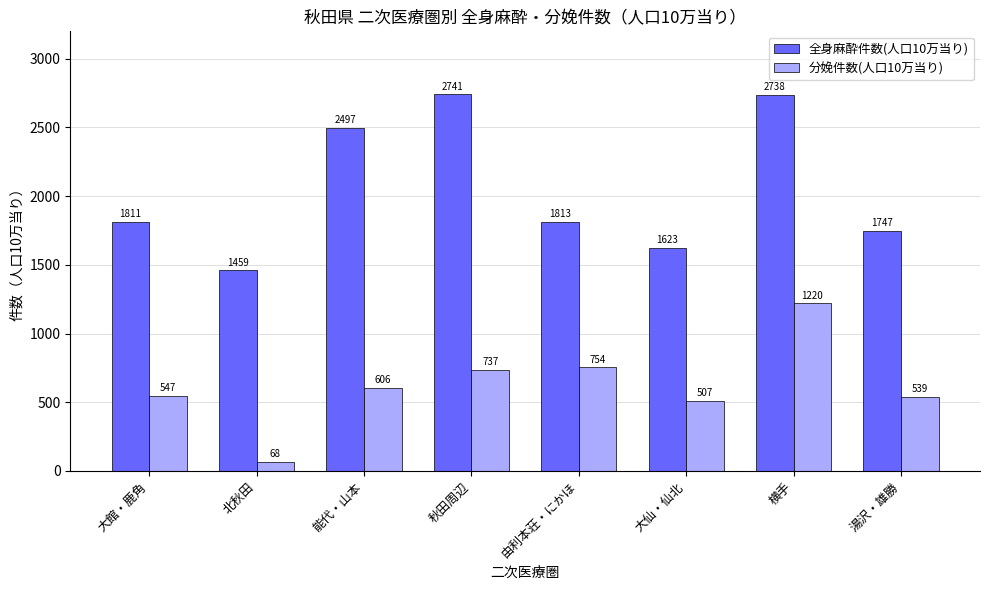

Which series has the largest range (max minus min)?

全身麻酔件数(人口10万当り)